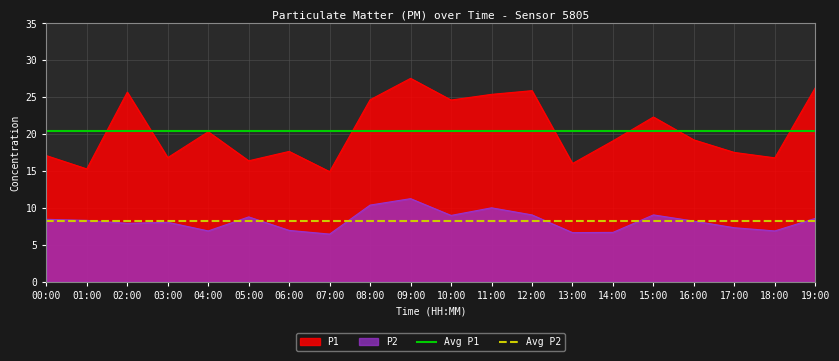

The Avg P1 series shows 20.5 at 01:00. True or false?

True